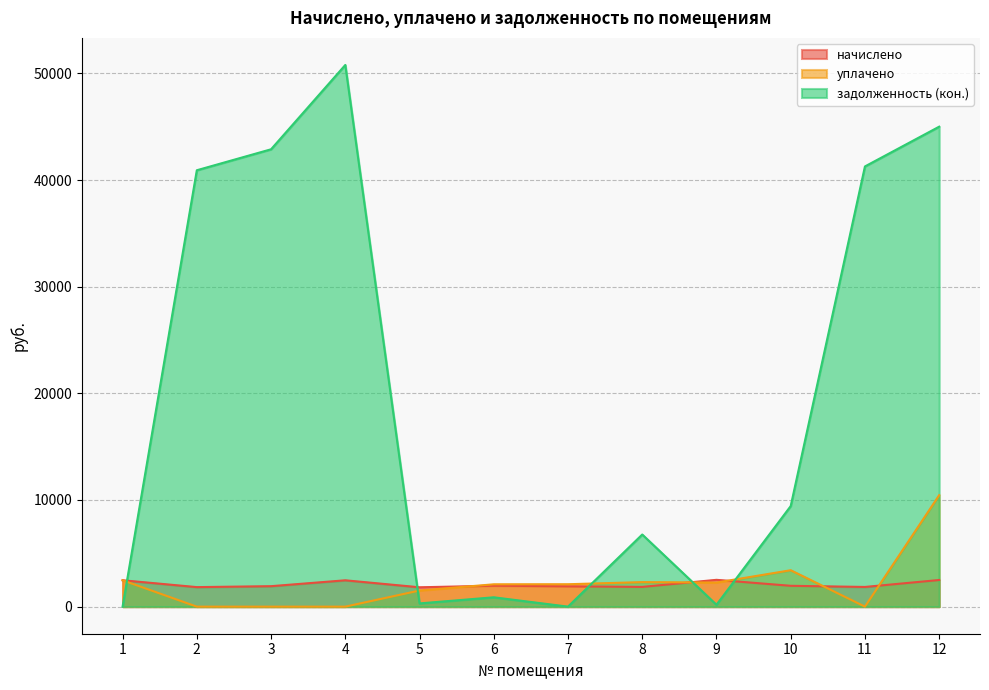

What is the maximum value shown in the chart?

50788.2